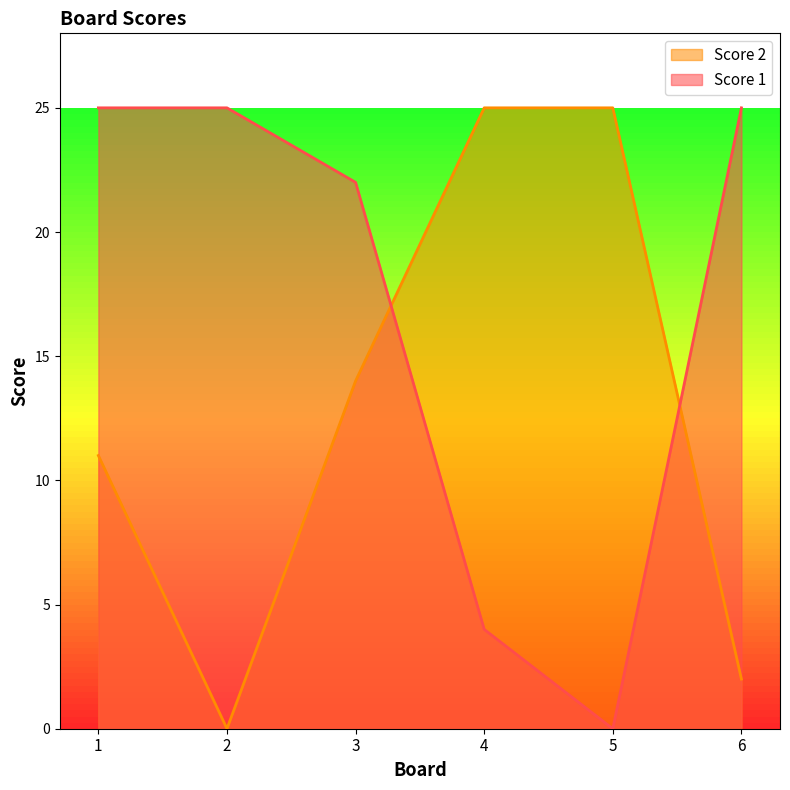

Which series has the largest range (max minus min)?

Score 1